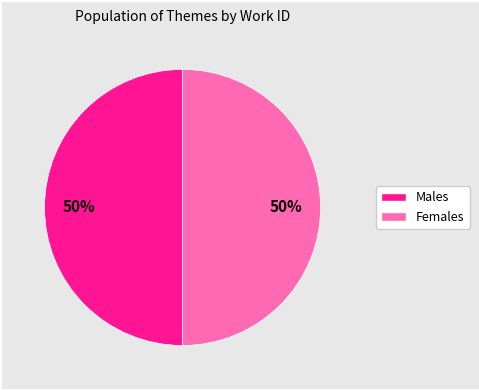

To the nearest percent, what is the average slice percentage?

50%